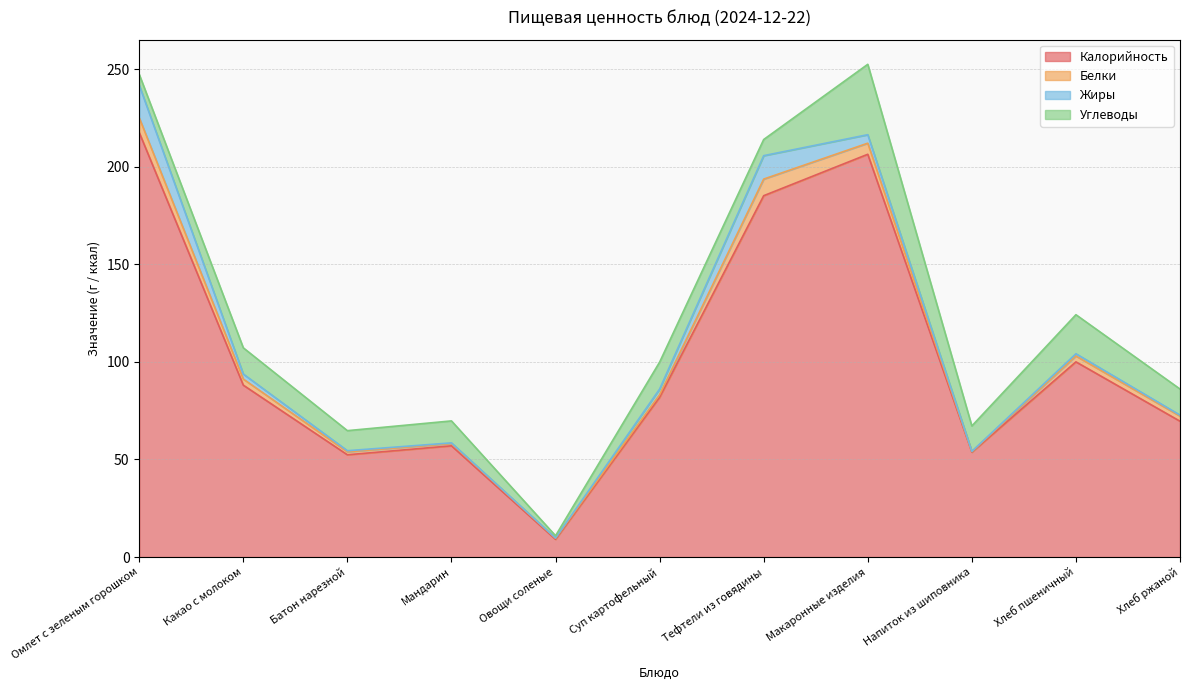

At which category is the sum across all series the highest?

Макаронные изделия